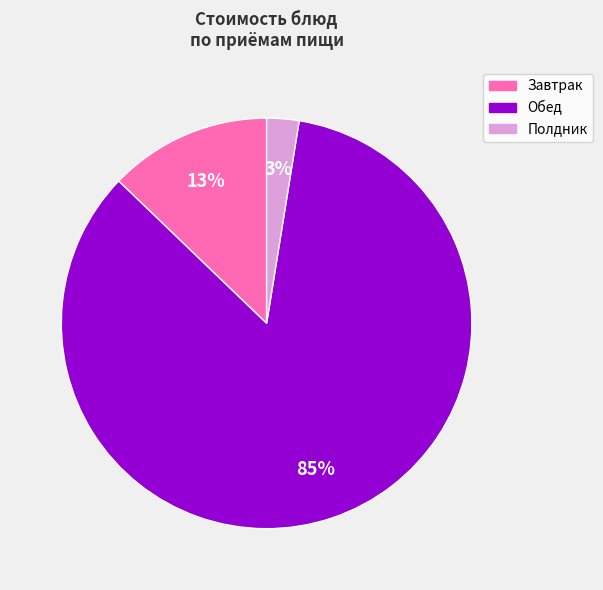

Is there a majority slice in this chart?

Yes